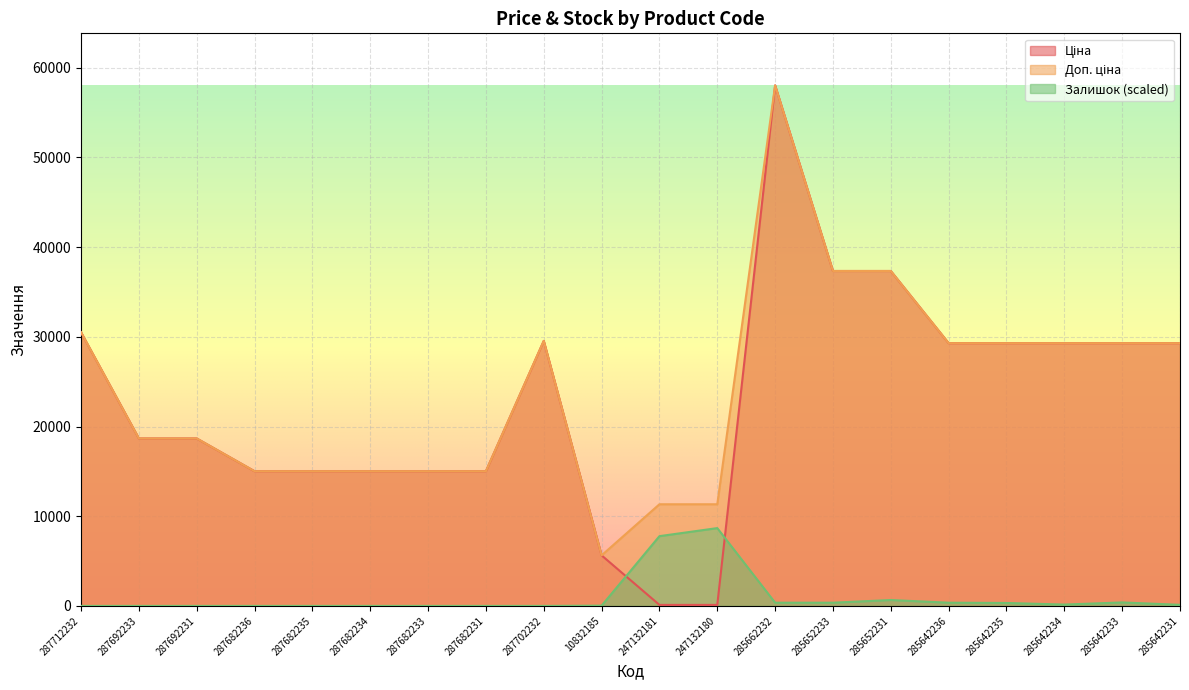

What is the highest value of the Доп. ціна series?

58037.0